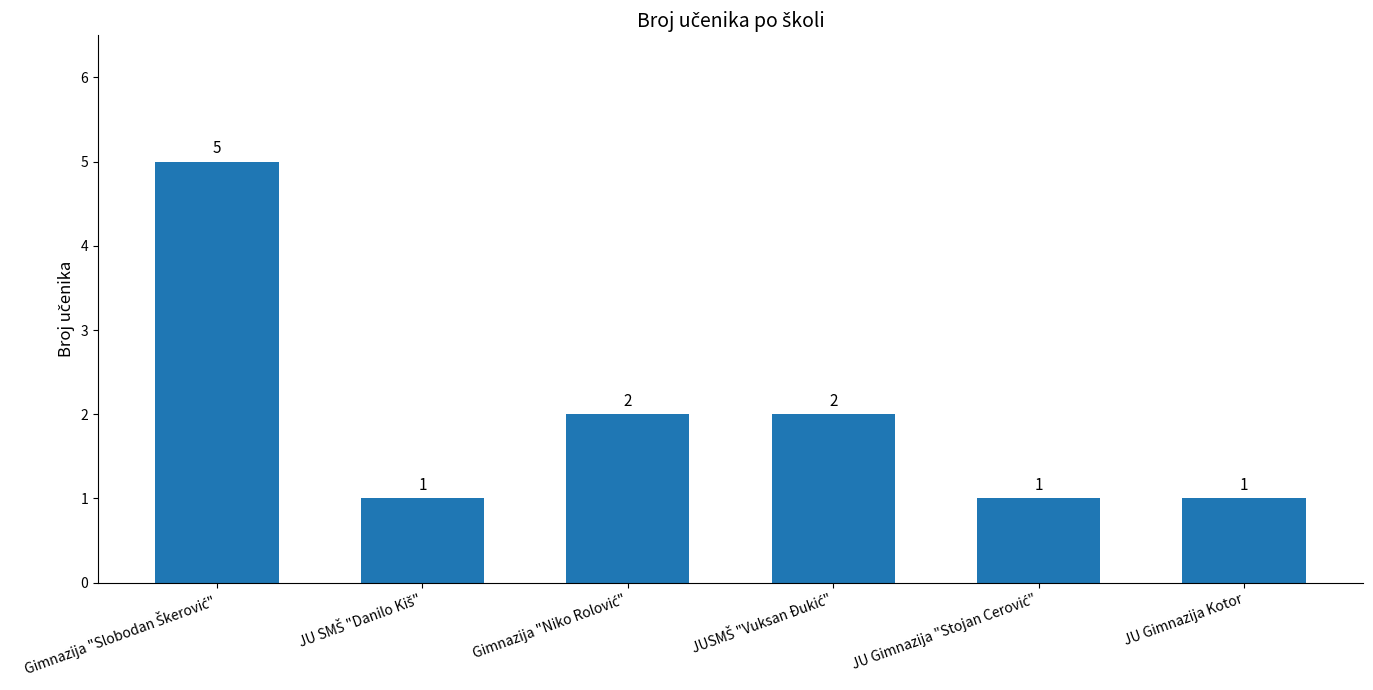

How many values are between 1 and 2?

5